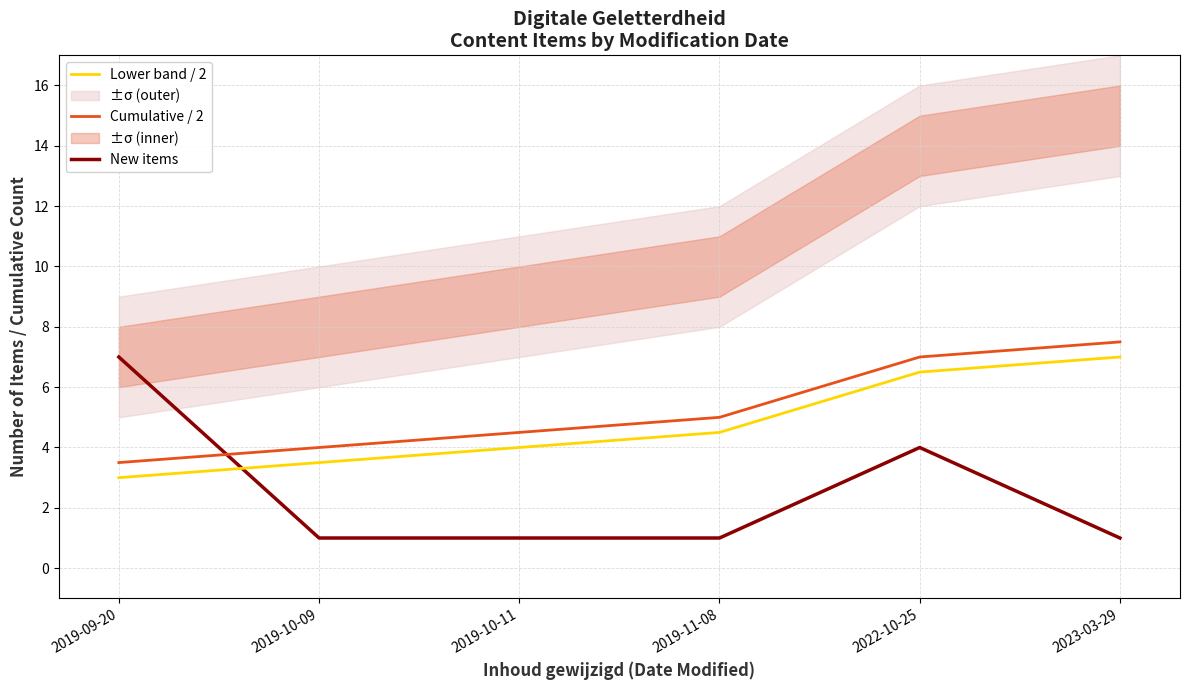

What is the difference between the maximum and minimum values in the New items series?

6.0